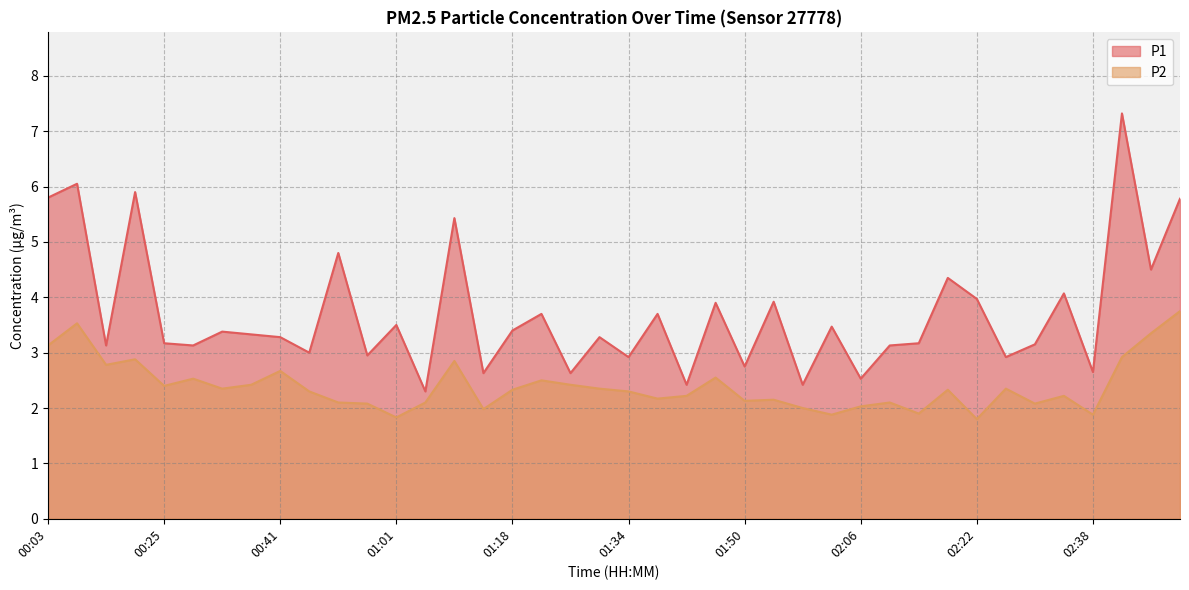

Reading left to right, list all the values displayed in this chart.

P1: 00:03=5.8	00:07=6.0	00:17=3.1	00:21=5.9	00:25=3.2	00:29=3.1	00:33=3.4	00:37=3.3	00:41=3.3	00:49=3.0	00:53=4.8	00:57=3.0	01:01=3.5	01:05=2.3	01:10=5.4	01:14=2.6	01:18=3.4	01:22=3.7	01:26=2.6	01:30=3.3	01:34=2.9	01:38=3.7	01:42=2.4	01:46=3.9	01:50=2.8	01:54=3.9	01:58=2.4	02:02=3.5	02:06=2.5	02:10=3.1	02:14=3.2	02:18=4.3	02:22=4.0	02:26=2.9	02:30=3.1	02:34=4.1	02:38=2.6	02:42=7.3	02:46=4.5	02:50=5.8
P2: 00:03=3.1	00:07=3.5	00:17=2.8	00:21=2.9	00:25=2.4	00:29=2.5	00:33=2.4	00:37=2.4	00:41=2.7	00:49=2.3	00:53=2.1	00:57=2.1	01:01=1.8	01:05=2.1	01:10=2.9	01:14=2.0	01:18=2.3	01:22=2.5	01:26=2.4	01:30=2.4	01:34=2.3	01:38=2.2	01:42=2.2	01:46=2.5	01:50=2.1	01:54=2.1	01:58=2.0	02:02=1.9	02:06=2.0	02:10=2.1	02:14=1.9	02:18=2.3	02:22=1.8	02:26=2.4	02:30=2.1	02:34=2.2	02:38=1.9	02:42=2.9	02:46=3.4	02:50=3.8